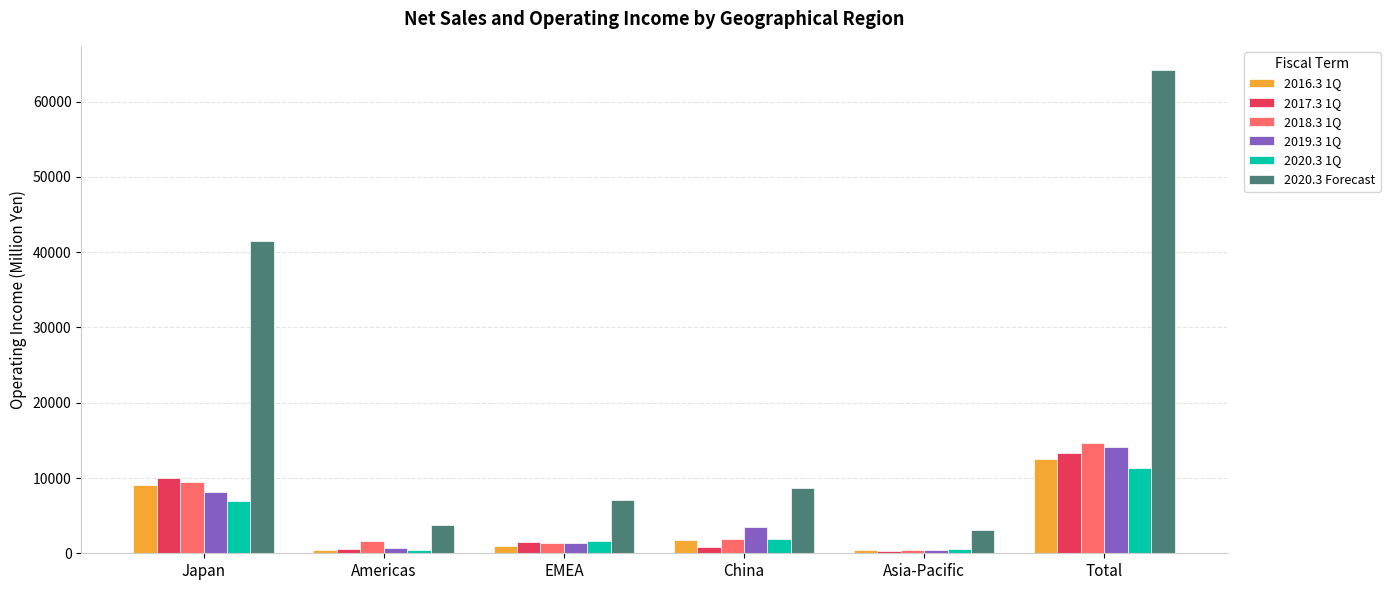

Does the chart contain any negative values?

No